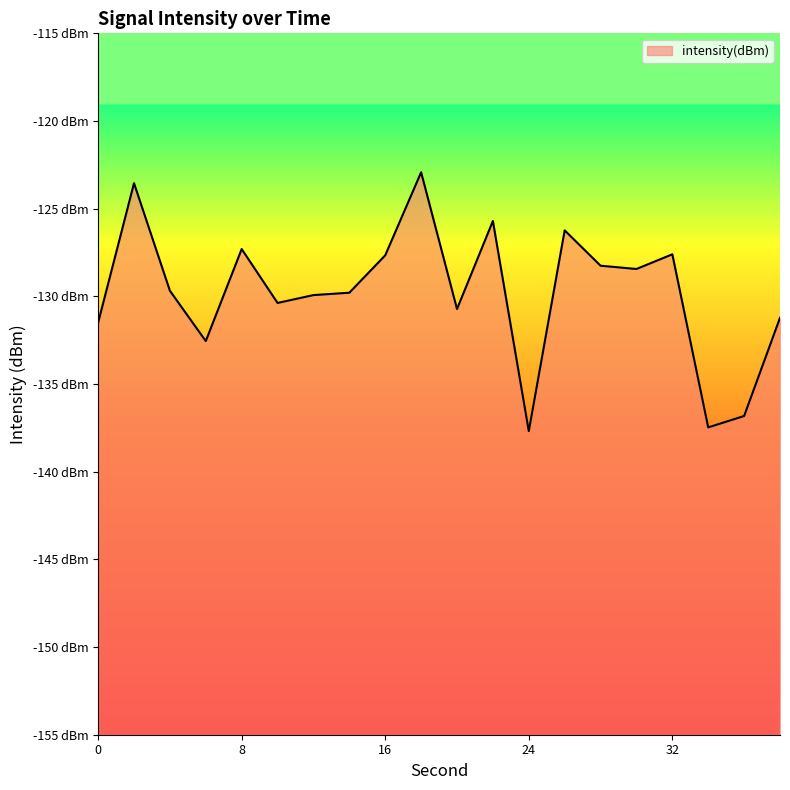

Reading left to right, transcribe all the data shown in this chart.

0=-131.5	2=-123.5	4=-129.7	6=-132.6	8=-127.3	10=-130.4	12=-129.9	14=-129.8	16=-127.7	18=-122.9	20=-130.7	22=-125.7	24=-137.7	26=-126.2	28=-128.3	30=-128.4	32=-127.6	34=-137.5	36=-136.8	38=-131.2